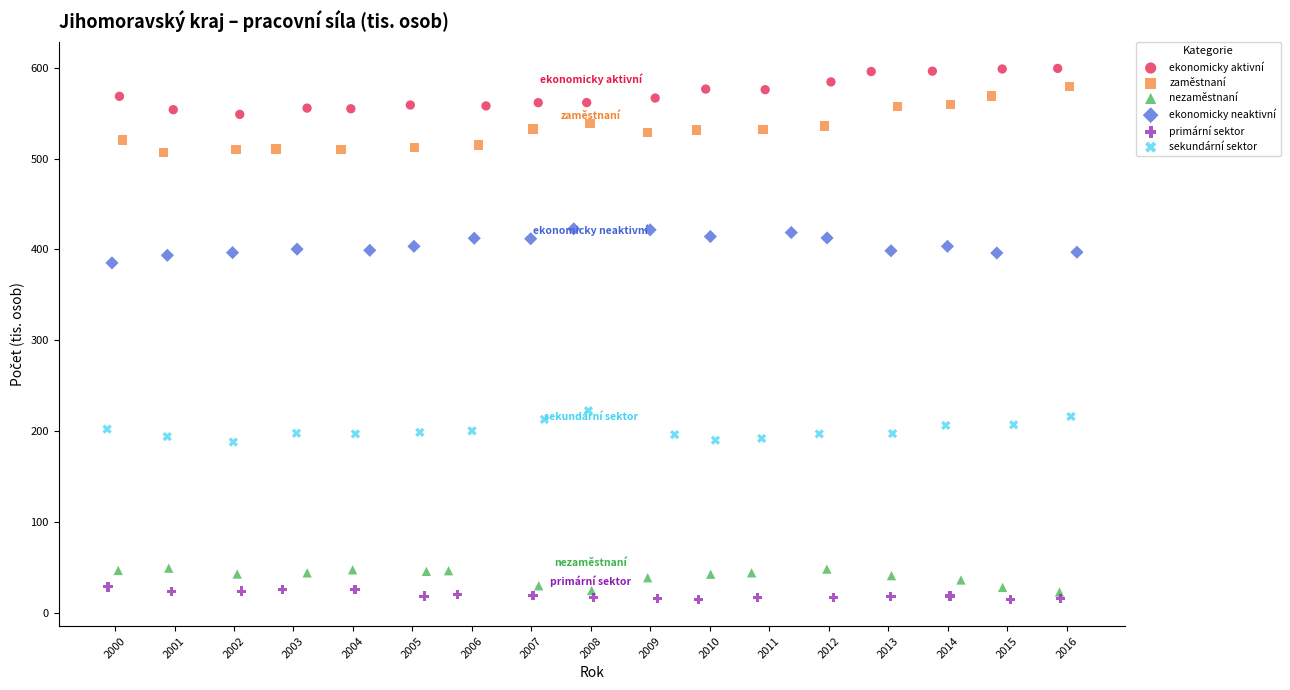

Which series has the widest spread of Y values?

zaměstnaní